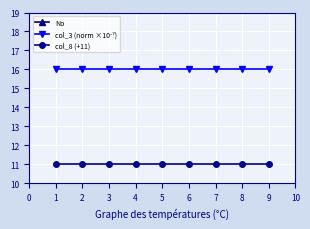

Is it true that col_8 (+11) equals 6.6 at 2?

False